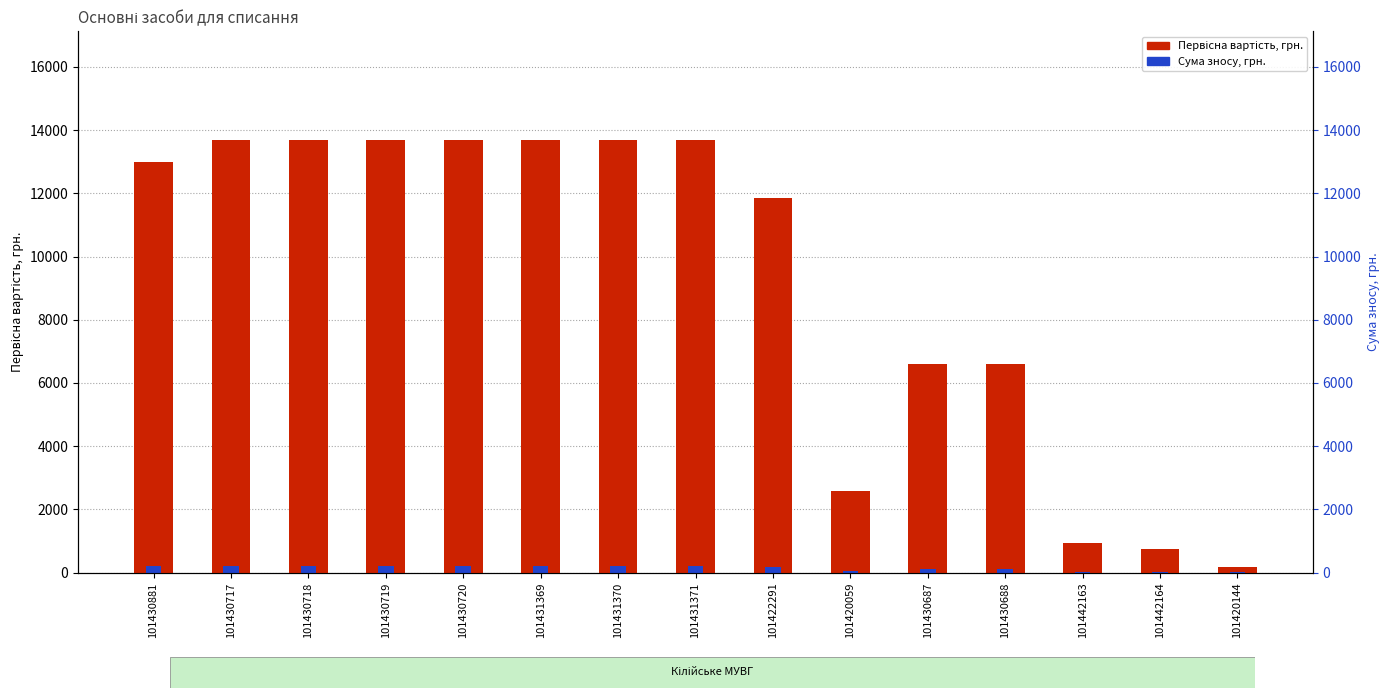

True or false: Сума зносу, грн. has a value of 61.8 at 101431369.

False